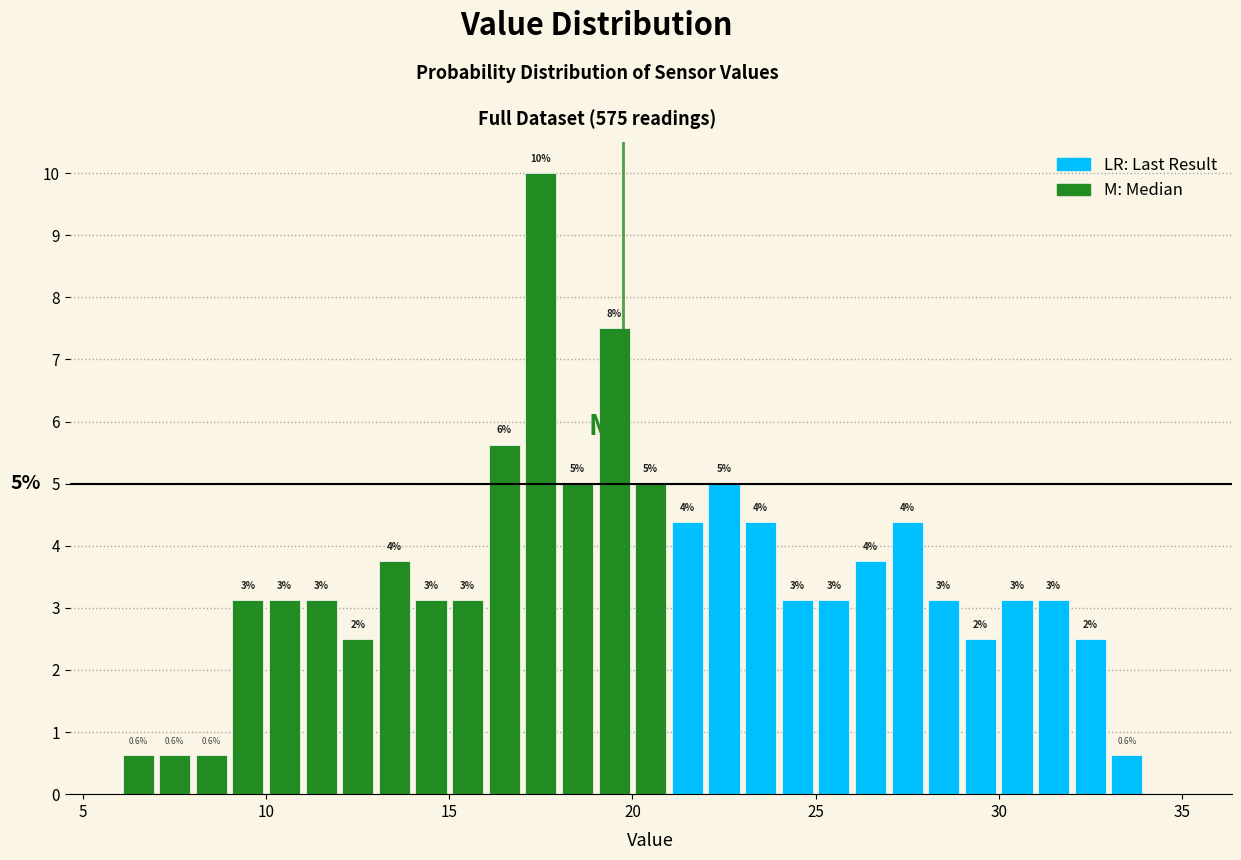

Read against the x-axis, roughly where is the centre of the tallest bar?

17.5